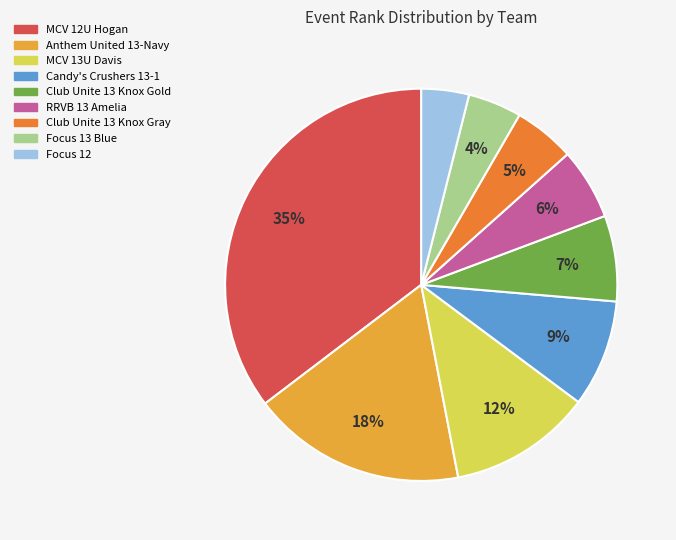

What percentage is the MCV 13U Davis slice, to the nearest percent?

12%